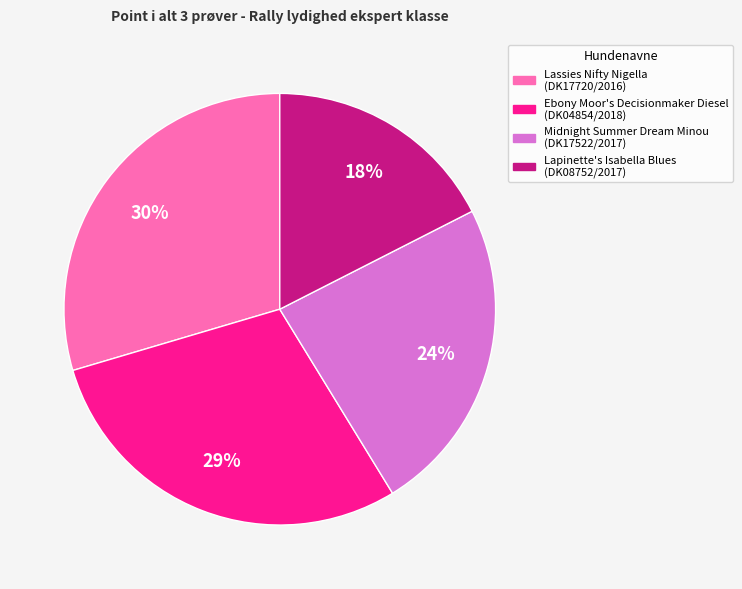

Is it true that Ebony Moor's Decisionmaker Diesel (DK04854/2018) is 18% of the pie?

False